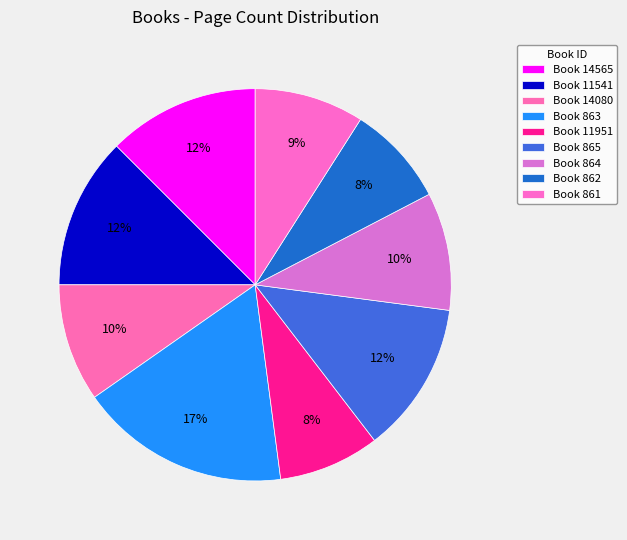

Count the number of slices in the pie.

9